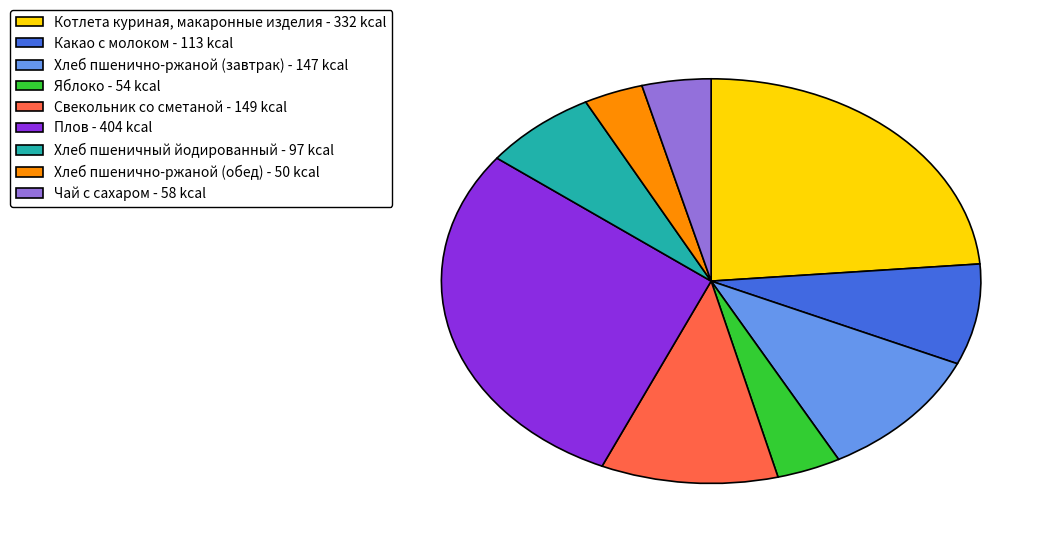

Which has a higher value, Какао с молоком - 113 kcal or Плов - 404 kcal?

Плов - 404 kcal